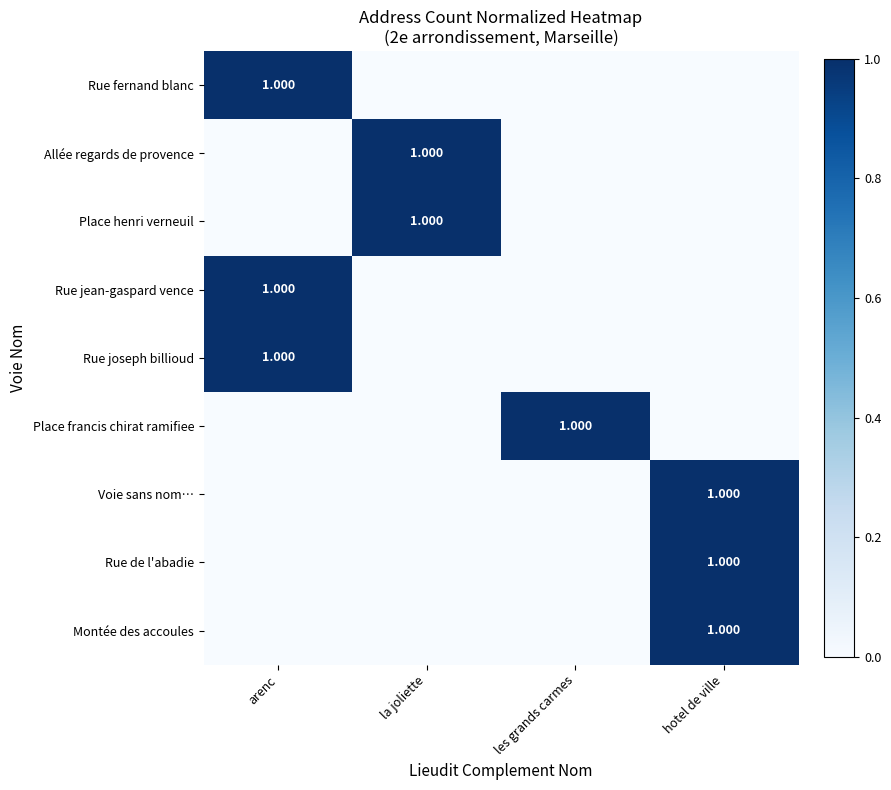

Is the value of Montée des accoules at hotel de ville greater than the value of Rue de l'abadie at arenc?

Yes